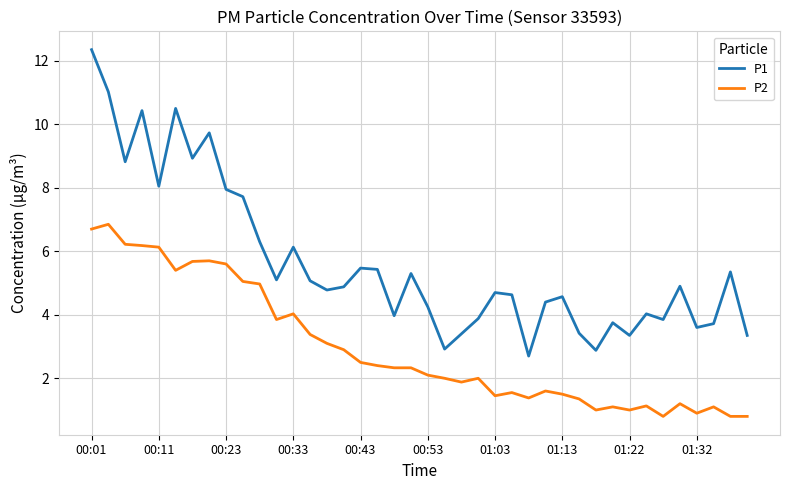

What are all the series names shown in the legend?

P1, P2